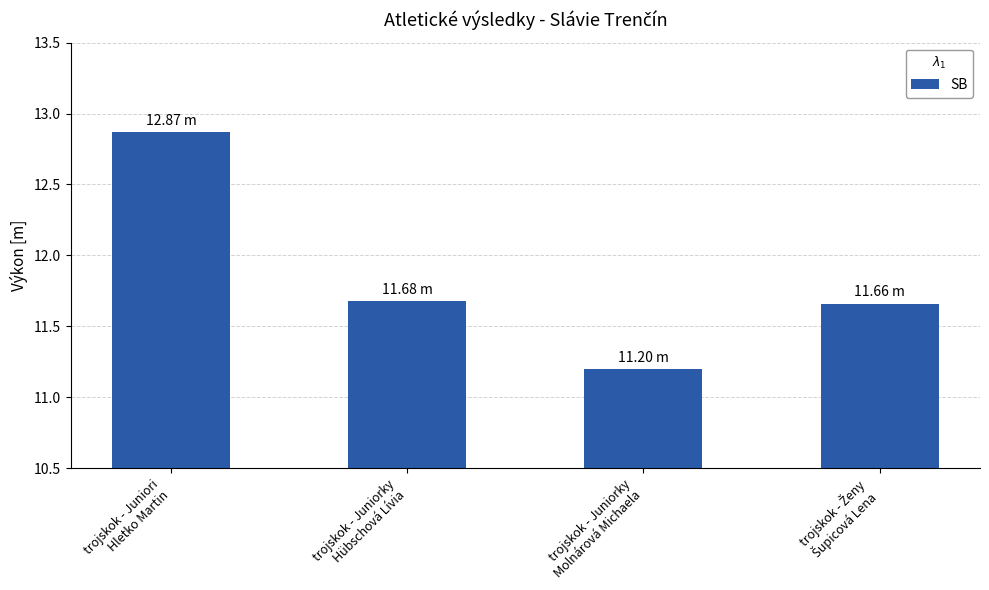

At which category does the chart reach its peak across all series?

trojskok - Juniori
Hletko Martin